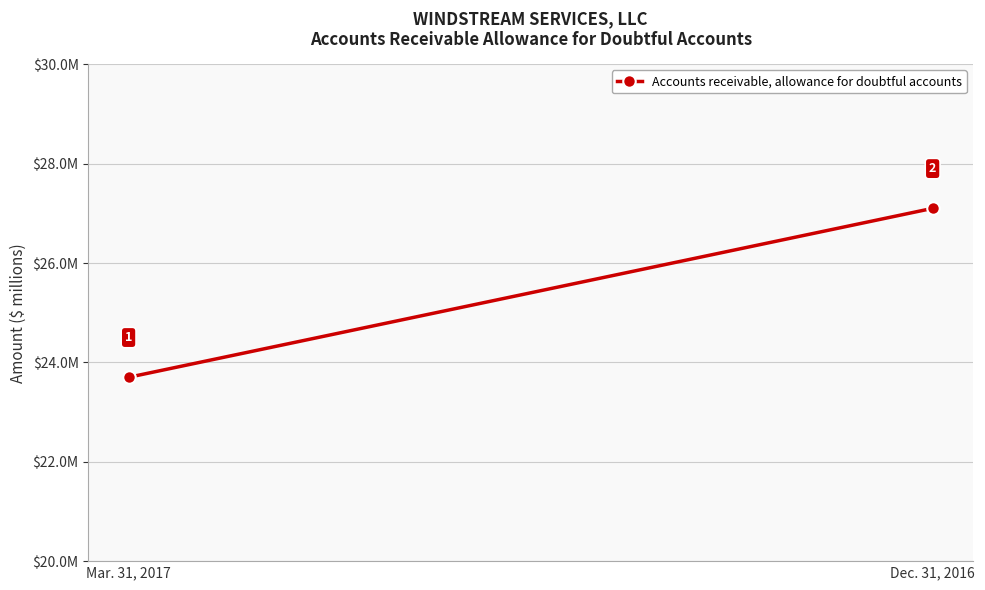

The chart shows a value of 12.0 at Mar. 31, 2017. True or false?

False